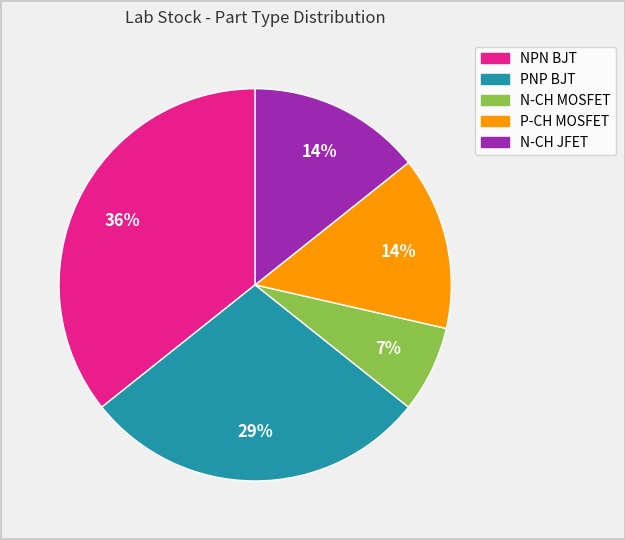

Which has a higher value, P-CH MOSFET or NPN BJT?

NPN BJT